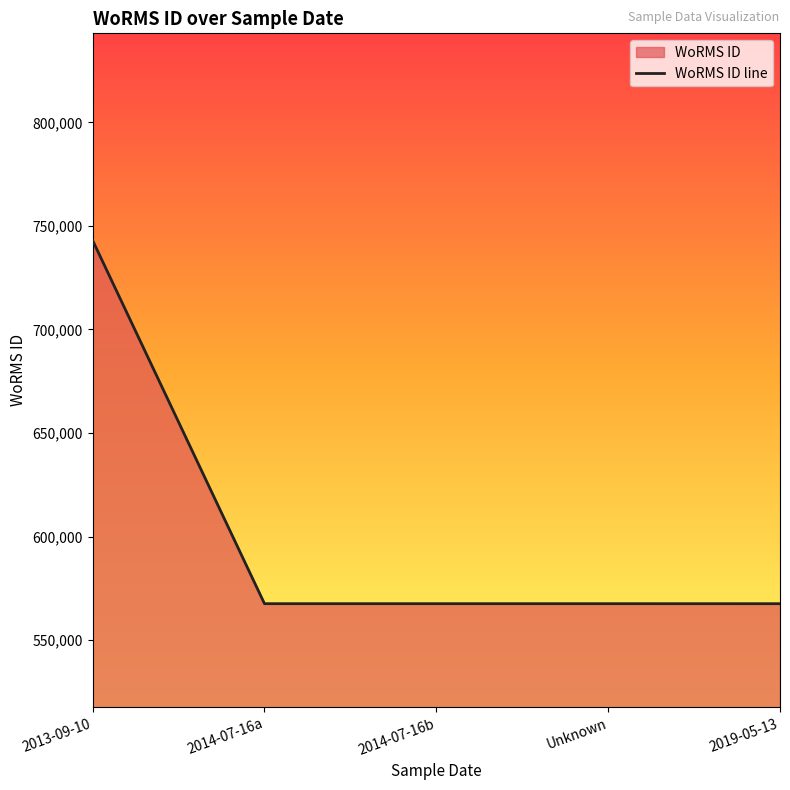

What is the difference between the second highest and minimum values?

7